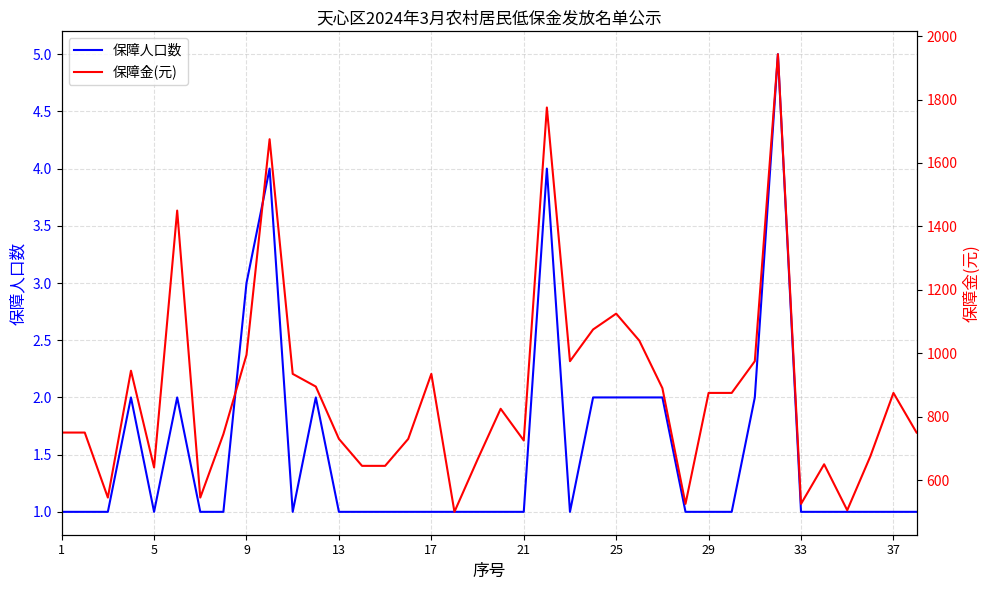

Where is 保障人口数 nearest to the value 3?

9